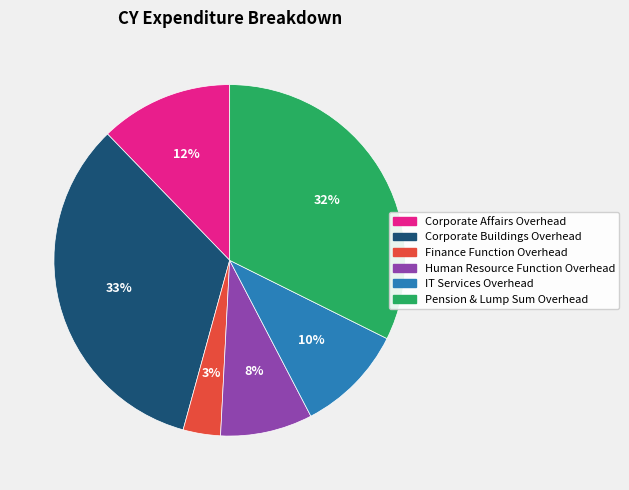

Rank the categories by value from highest to lowest.

Corporate Buildings Overhead, Pension & Lump Sum Overhead, Corporate Affairs Overhead, IT Services Overhead, Human Resource Function Overhead, Finance Function Overhead